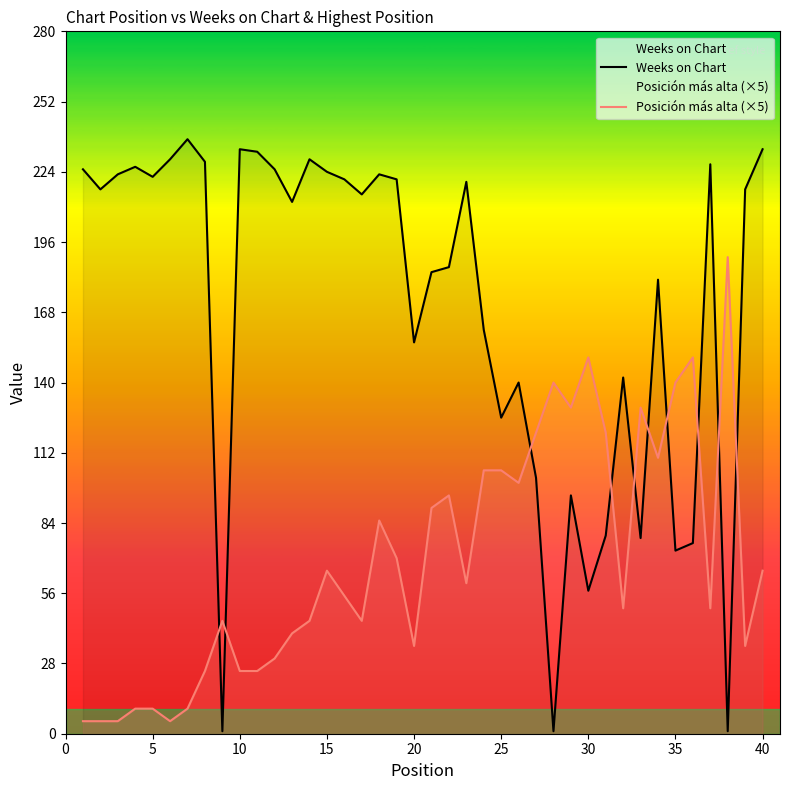

True or false: Posición más alta (×5) and Weeks on Chart cross at least once.

True